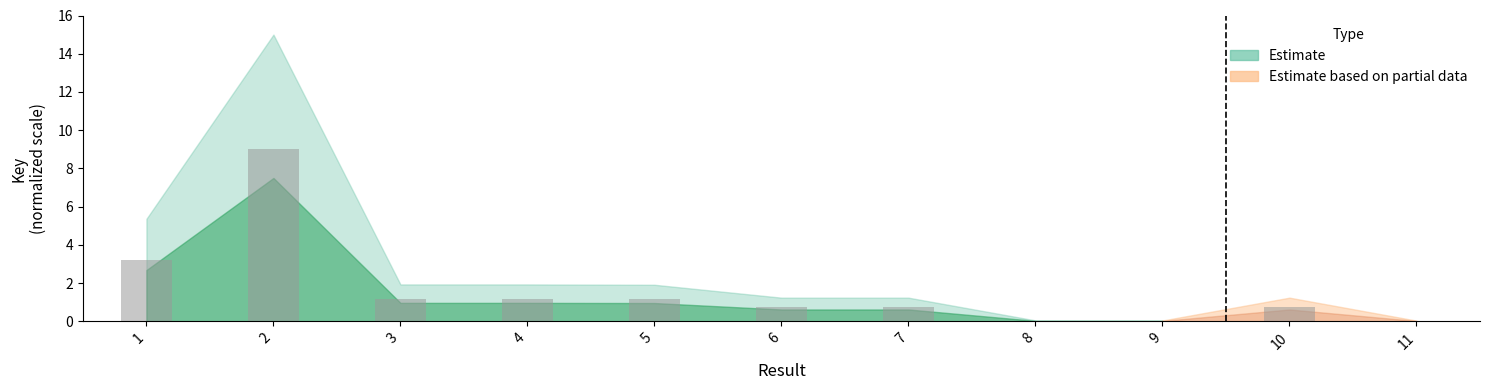

What is the sum of all values?

18.0